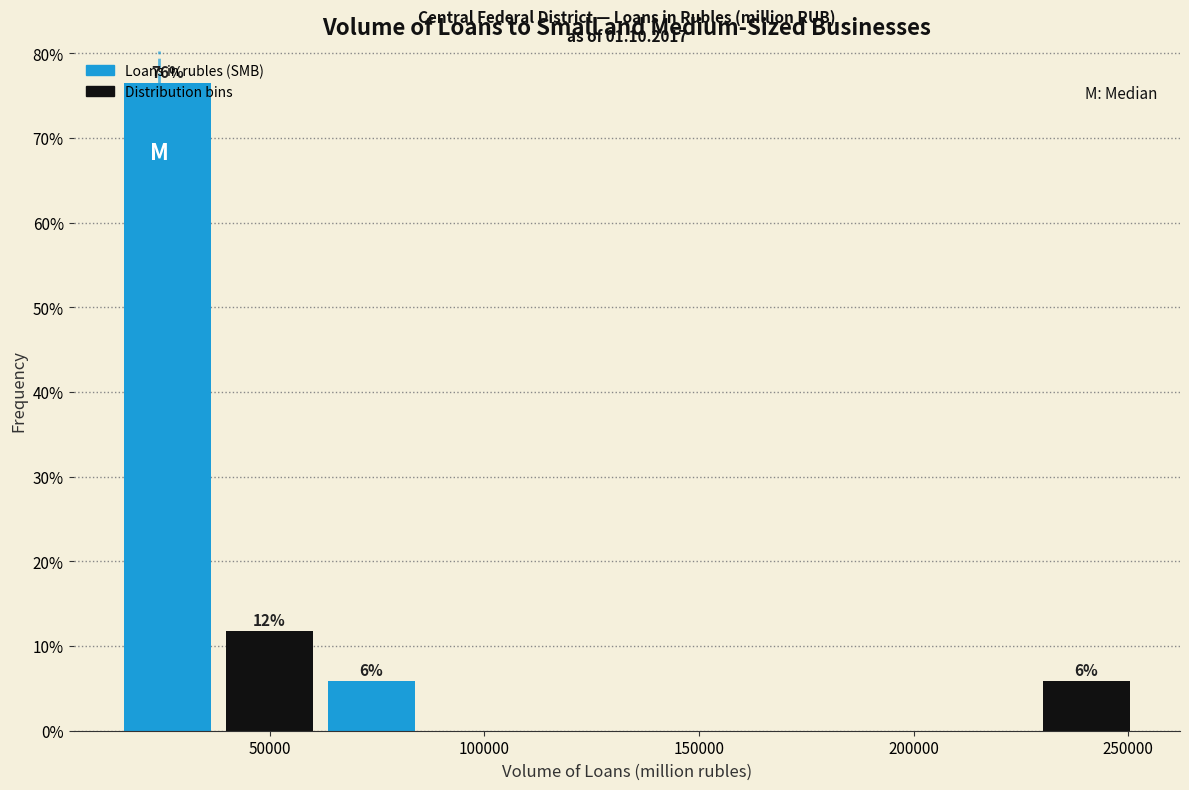

Which range on the x-axis has the tallest bar?

15000 to 40000